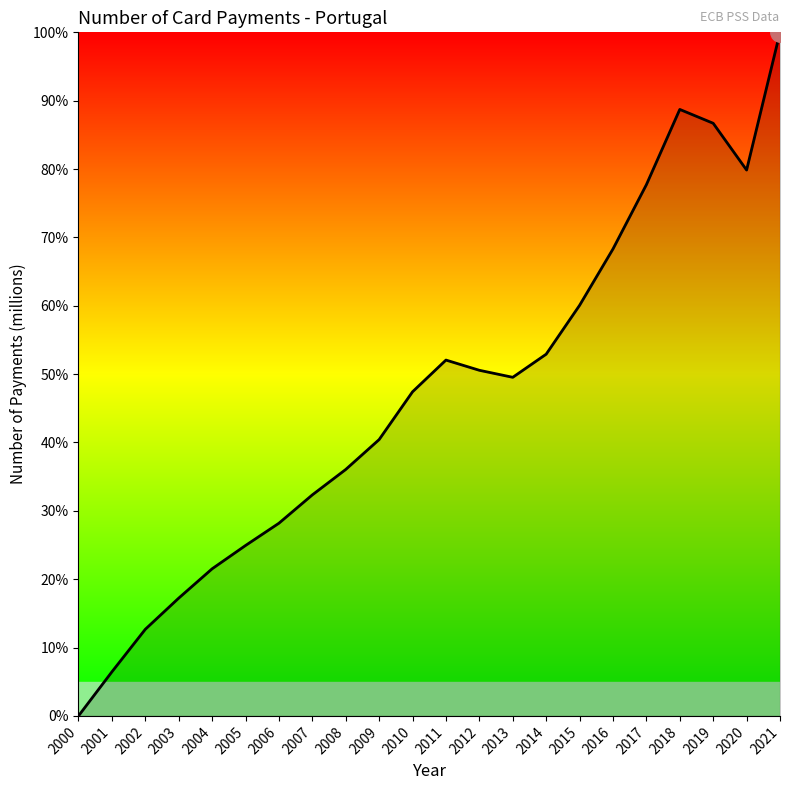

Is it true that the value at 2012 is 50.6?

True